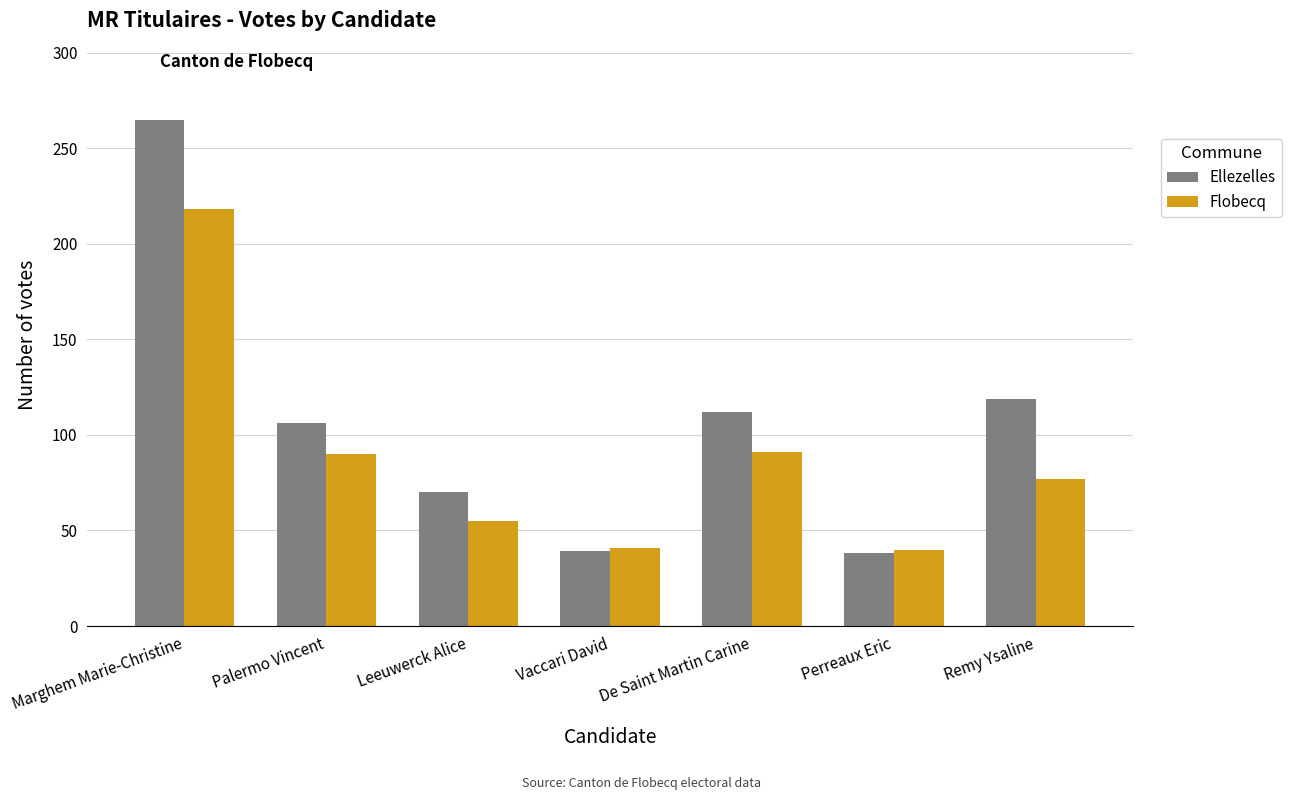

Is the value of Flobecq at Leeuwerck Alice greater than the value of Ellezelles at Marghem Marie-Christine?

No